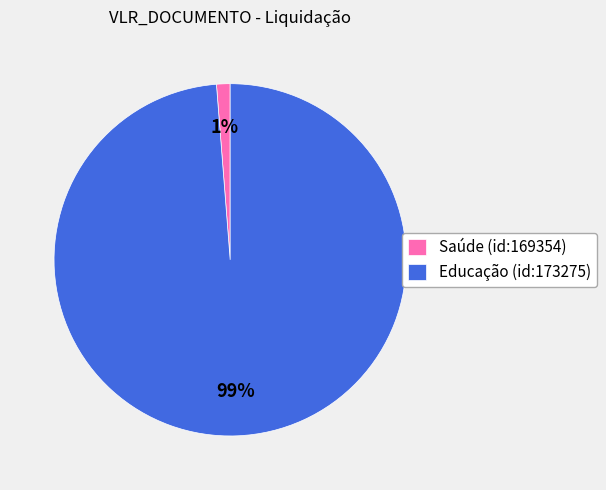

Which has a higher value, Educação (id:173275) or Saúde (id:169354)?

Educação (id:173275)